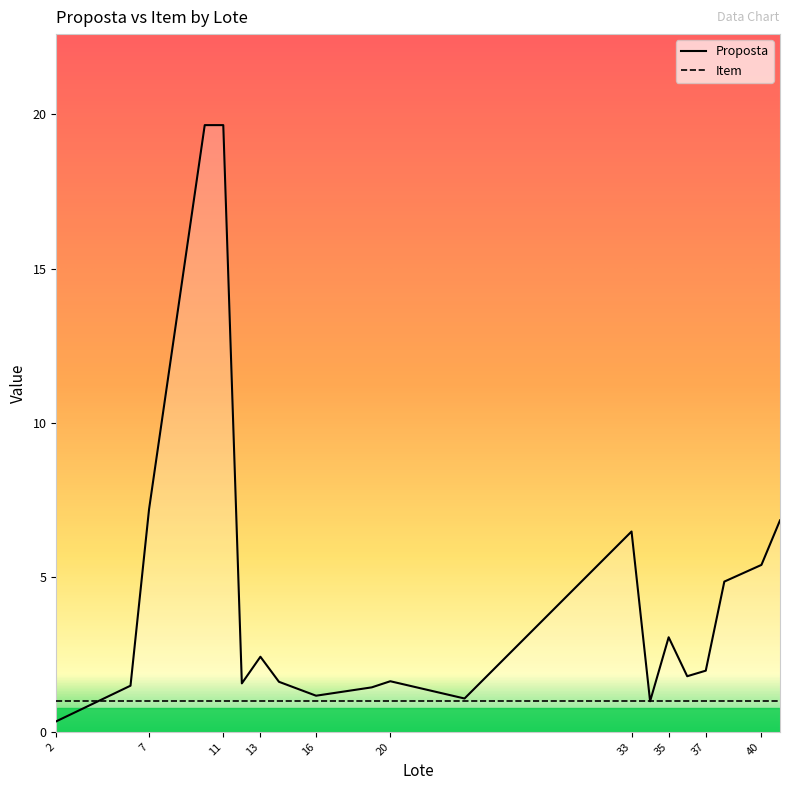

How many data points are above 1?

18